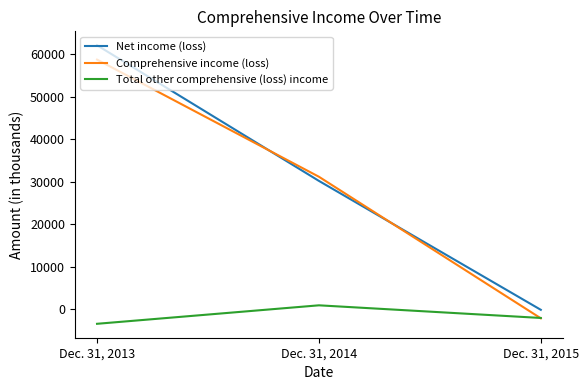

What is the difference between the maximum and minimum values in the Comprehensive income (loss) series?

60785